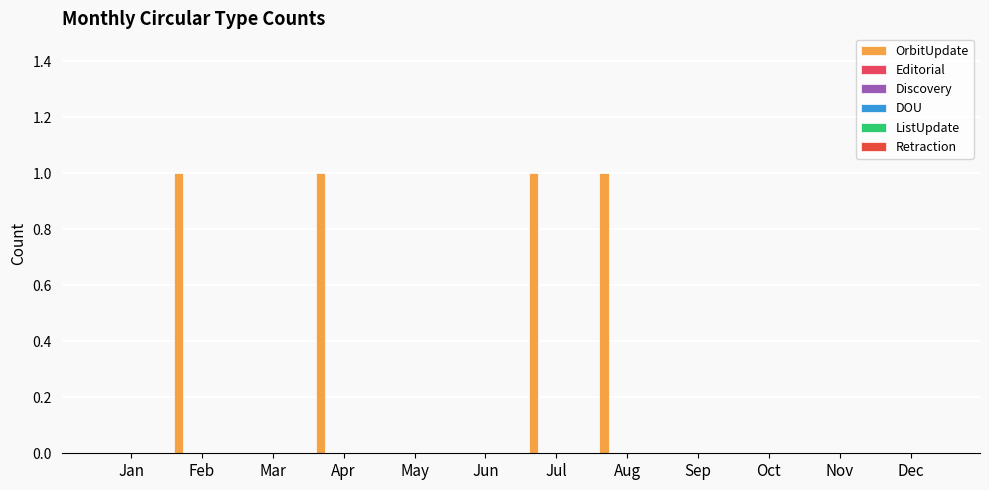

Reading left to right, what are all the values shown in this chart?

OrbitUpdate: Jan=0	Feb=1	Mar=0	Apr=1	May=0	Jun=0	Jul=1	Aug=1	Sep=0	Oct=0	Nov=0	Dec=0
Editorial: Jan=0	Feb=0	Mar=0	Apr=0	May=0	Jun=0	Jul=0	Aug=0	Sep=0	Oct=0	Nov=0	Dec=0
Discovery: Jan=0	Feb=0	Mar=0	Apr=0	May=0	Jun=0	Jul=0	Aug=0	Sep=0	Oct=0	Nov=0	Dec=0
DOU: Jan=0	Feb=0	Mar=0	Apr=0	May=0	Jun=0	Jul=0	Aug=0	Sep=0	Oct=0	Nov=0	Dec=0
ListUpdate: Jan=0	Feb=0	Mar=0	Apr=0	May=0	Jun=0	Jul=0	Aug=0	Sep=0	Oct=0	Nov=0	Dec=0
Retraction: Jan=0	Feb=0	Mar=0	Apr=0	May=0	Jun=0	Jul=0	Aug=0	Sep=0	Oct=0	Nov=0	Dec=0